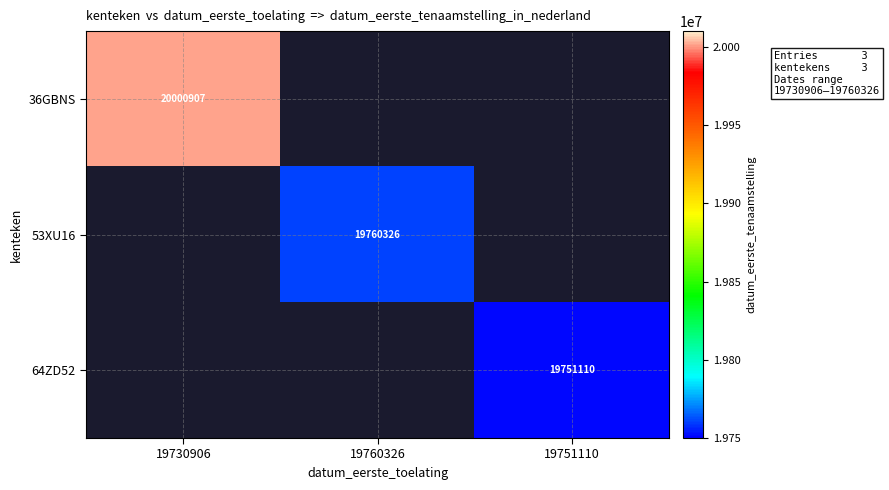

At how many categories does at least one series exceed 19782060?

1